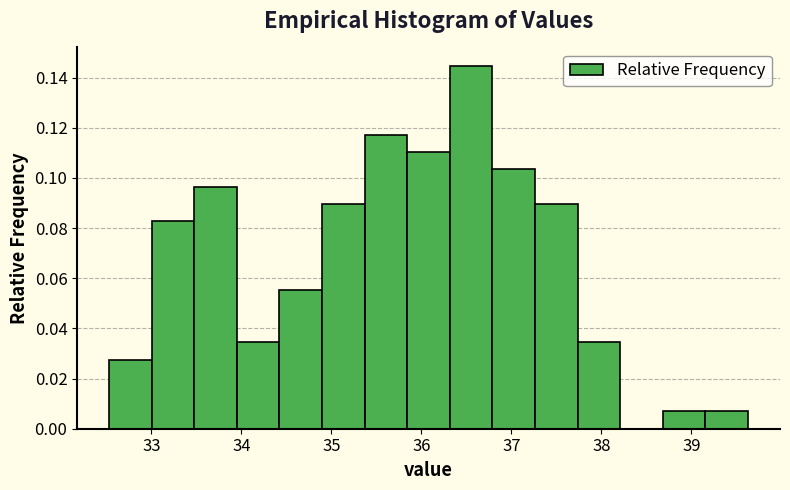

Reading left to right, transcribe this chart: for each bar, give the range it covers on the x-axis and its height. Neither the bar edges nor the heights are printed on the chart, so give them approximately, as read against the axes.

32.5 to 33.0: 0.028
33.0 to 33.5: 0.082
33.5 to 34.0: 0.096
34.0 to 34.4: 0.034
34.4 to 34.9: 0.056
34.9 to 35.4: 0.090
35.4 to 35.8: 0.118
35.8 to 36.3: 0.110
36.3 to 36.8: 0.144
36.8 to 37.3: 0.104
37.3 to 37.7: 0.090
37.7 to 38.2: 0.034
38.2 to 38.7: 0
38.7 to 39.2: 0.006
39.2 to 39.6: 0.006